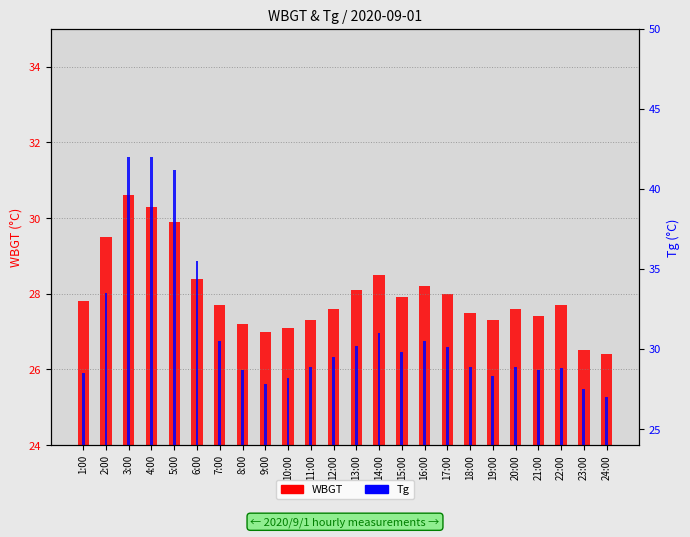

Reading left to right, what are all the values shown in this chart?

WBGT: 1:00=27.8	2:00=29.5	3:00=30.6	4:00=30.3	5:00=29.9	6:00=28.4	7:00=27.7	8:00=27.2	9:00=27.0	10:00=27.1	11:00=27.3	12:00=27.6	13:00=28.1	14:00=28.5	15:00=27.9	16:00=28.2	17:00=28.0	18:00=27.5	19:00=27.3	20:00=27.6	21:00=27.4	22:00=27.7	23:00=26.5	24:00=26.4
Tg: 1:00=28.5	2:00=33.5	3:00=42.0	4:00=42.0	5:00=41.2	6:00=35.5	7:00=30.5	8:00=28.7	9:00=27.8	10:00=28.2	11:00=28.9	12:00=29.5	13:00=30.2	14:00=31.0	15:00=29.8	16:00=30.5	17:00=30.1	18:00=28.9	19:00=28.3	20:00=28.9	21:00=28.7	22:00=28.8	23:00=27.5	24:00=27.0